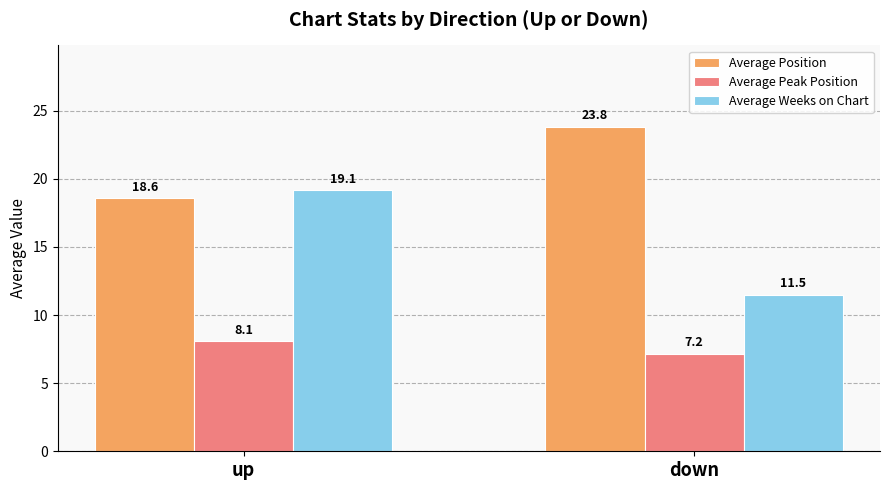

What is the greatest value displayed?

23.8